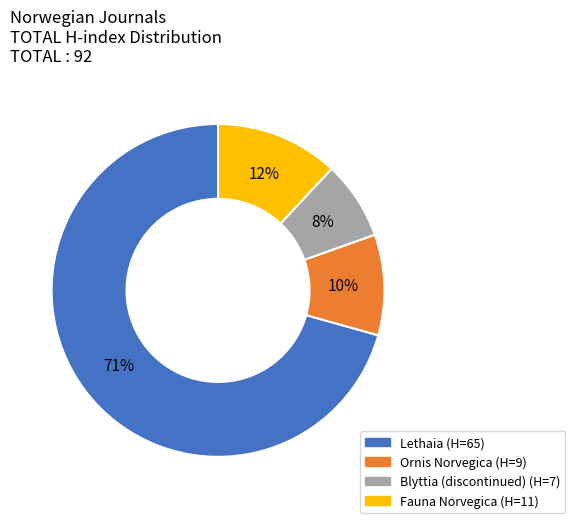

Is it true that Blyttia (discontinued) is 8% of the pie?

True